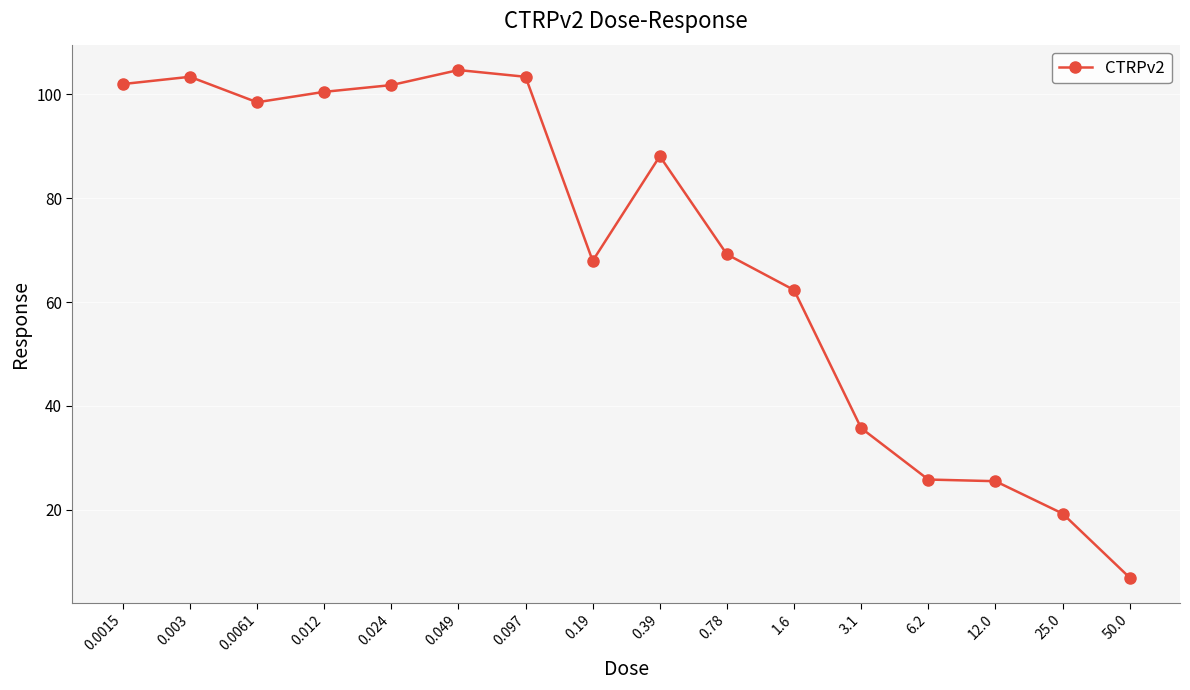

Is it true that the value at 0.003 is 29.1?

False